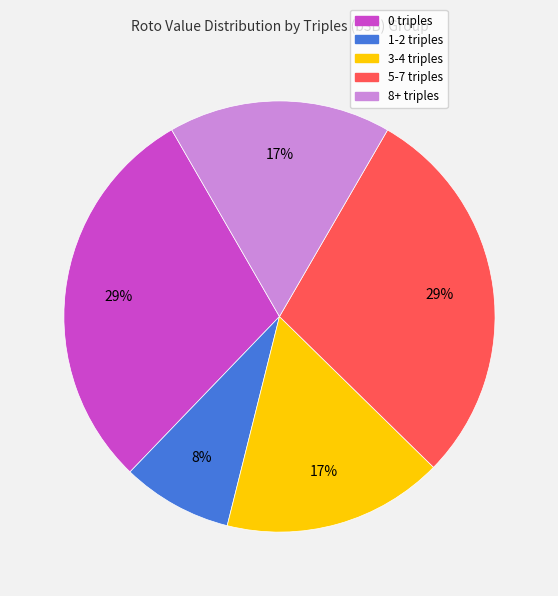

To the nearest percent, what is the average slice percentage?

20%